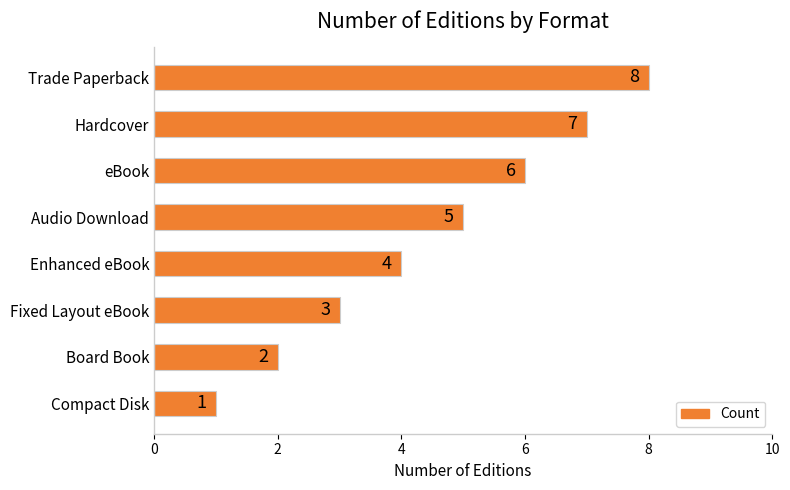

How many values are below 5?

4